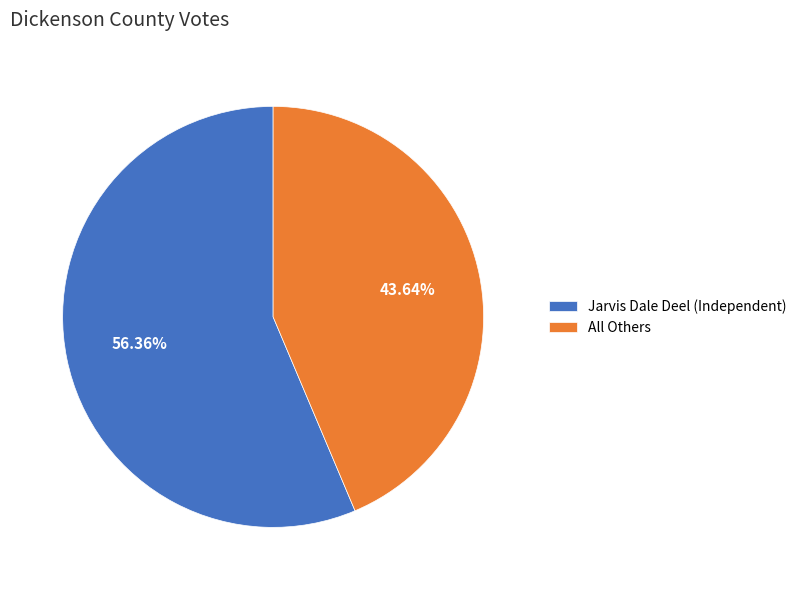

Which slice is the largest?

Jarvis Dale Deel (Independent)